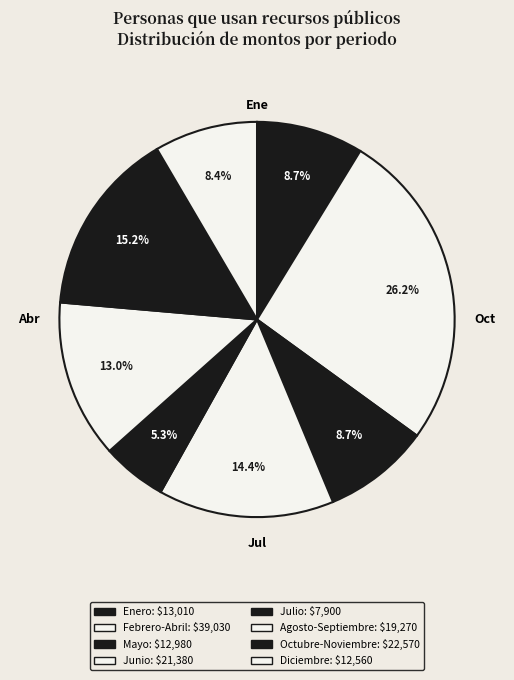

Approximately how many times larger is the value at Junio compared to Agosto-Septiembre?

1.1